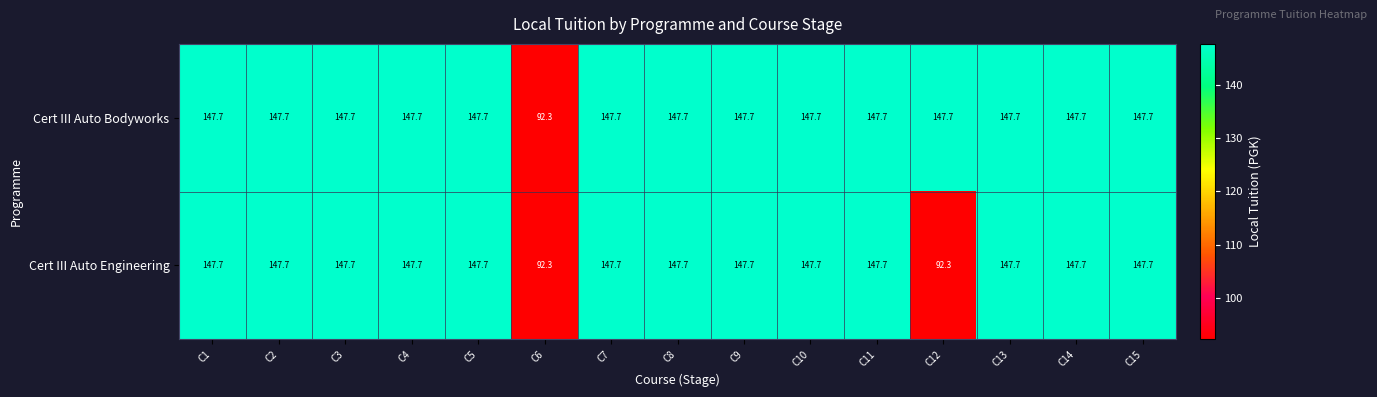

Count the number of categories in the chart.

15